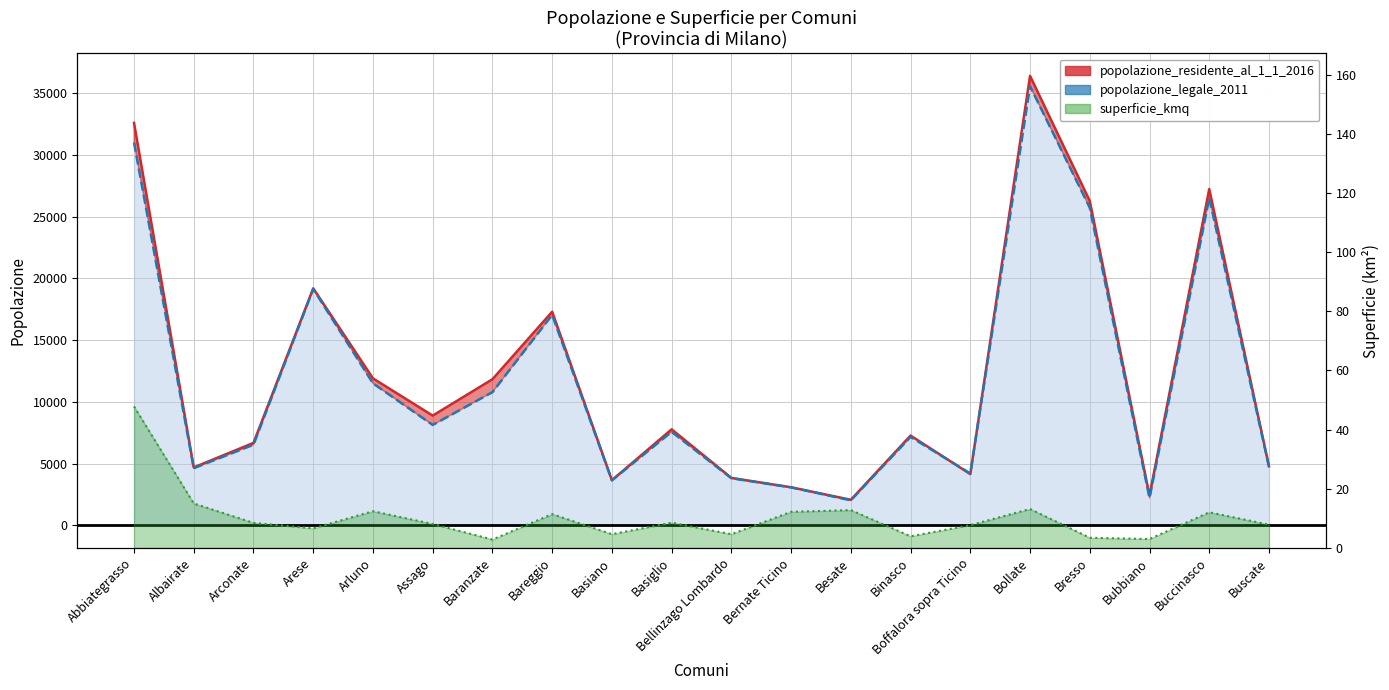

Read the value at Arconate.

6671